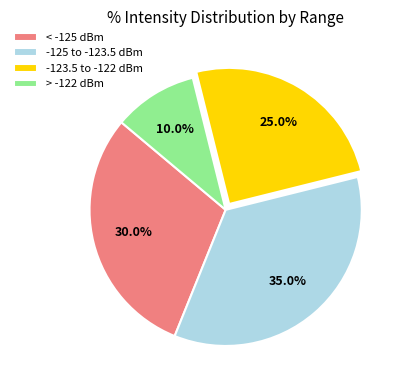

Which slice is the smallest?

> -122 dBm